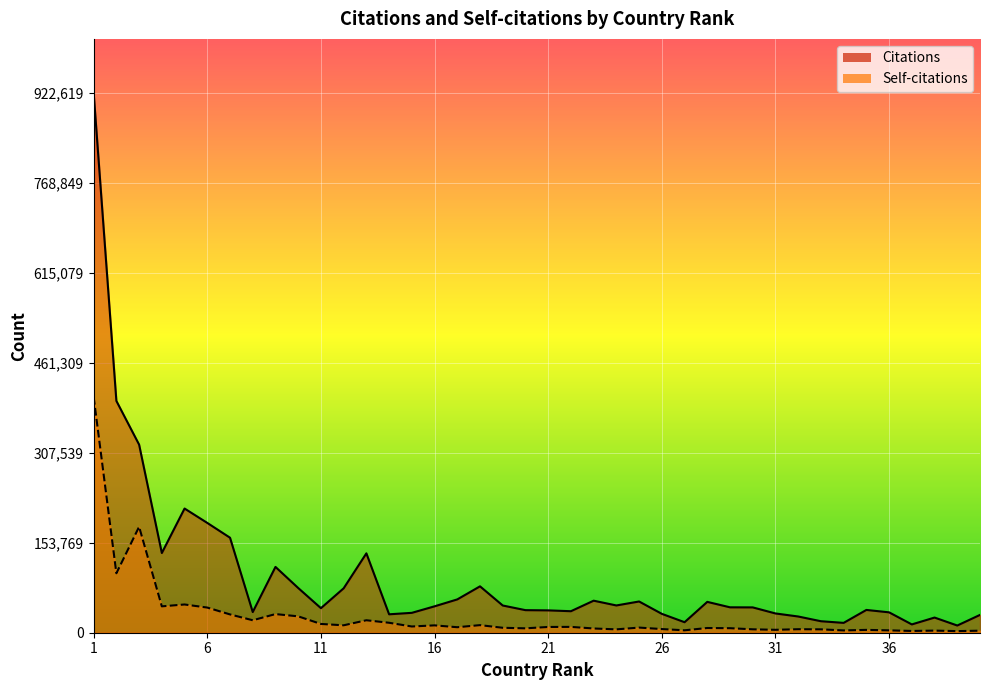

Rank the categories by Self-citations value from lowest to highest.

39, 37, 40, 38, 34, 36, 27, 35, 31, 24, 33, 30, 32, 26, 23, 20, 29, 28, 19, 25, 17, 21, 22, 15, 16, 12, 18, 11, 14, 8, 13, 10, 7, 9, 6, 4, 5, 2, 3, 1